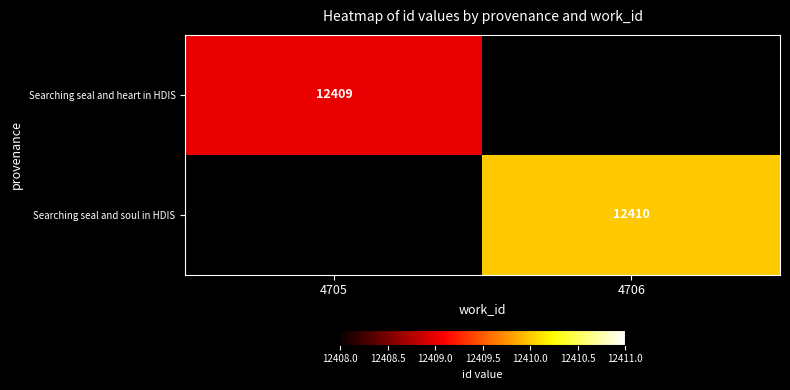

True or false: Searching seal and soul in HDIS has a value of 16364 at 4706.

False